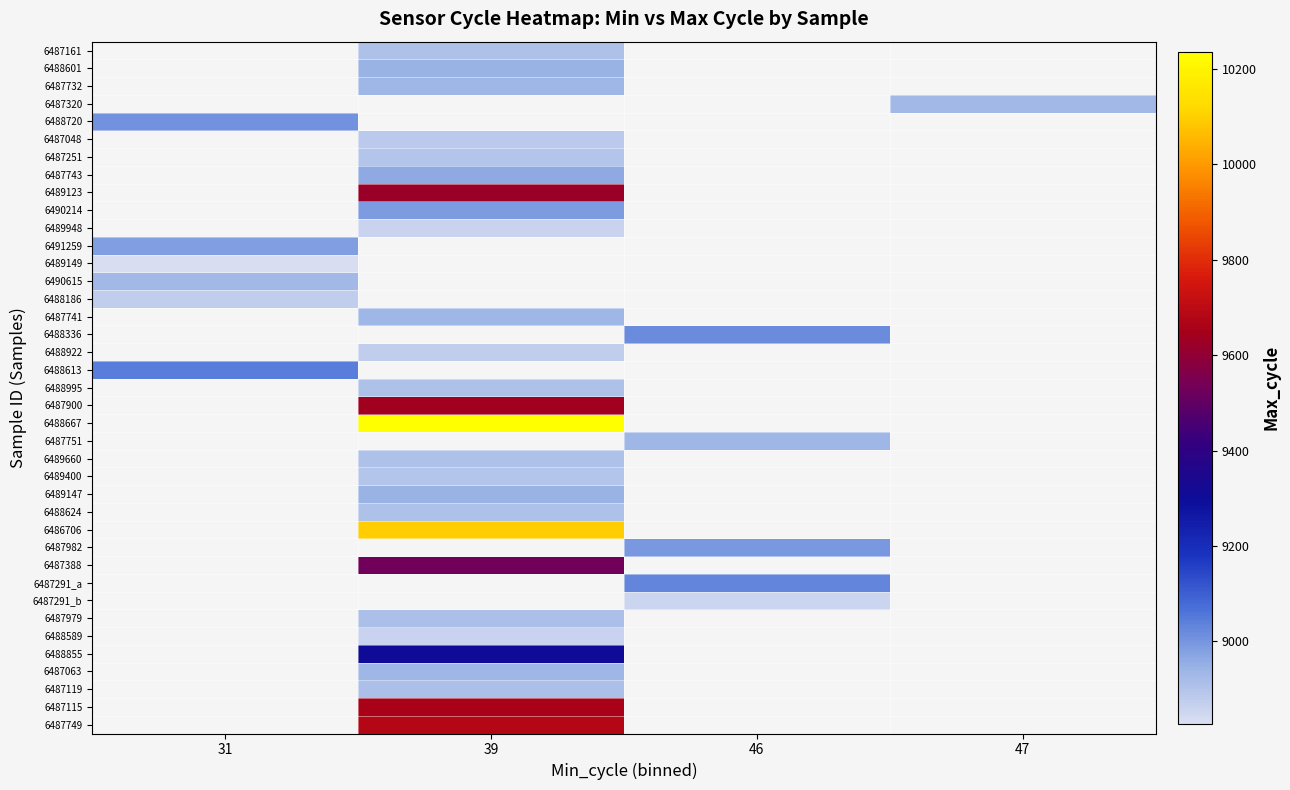

At which category does the chart reach its minimum across all series?

31